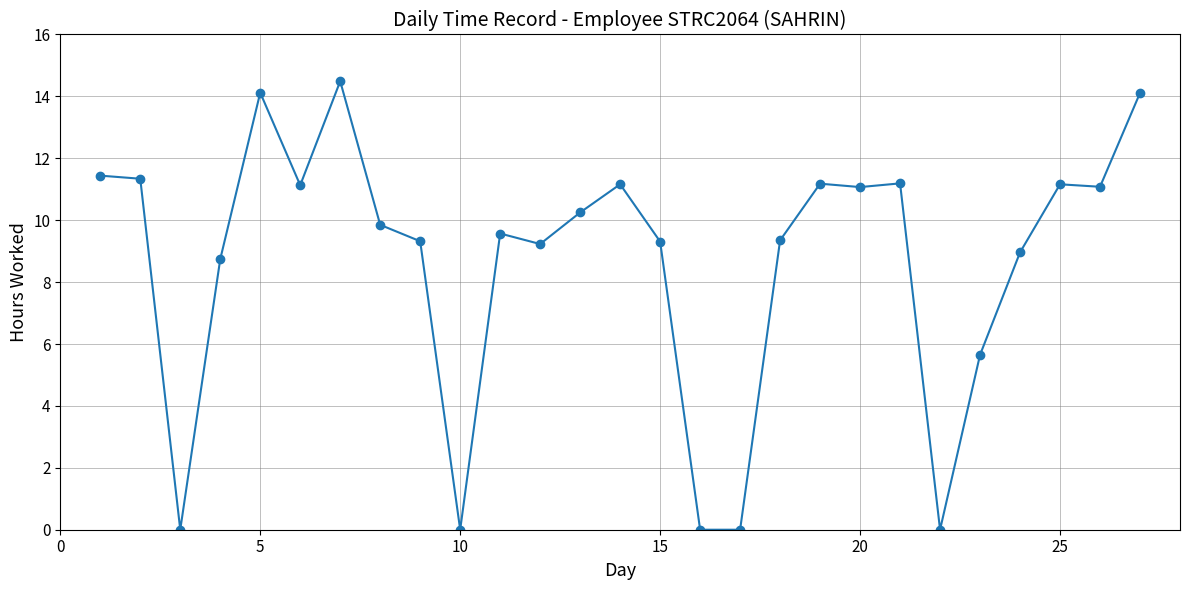

What is the greatest value displayed?

14.5